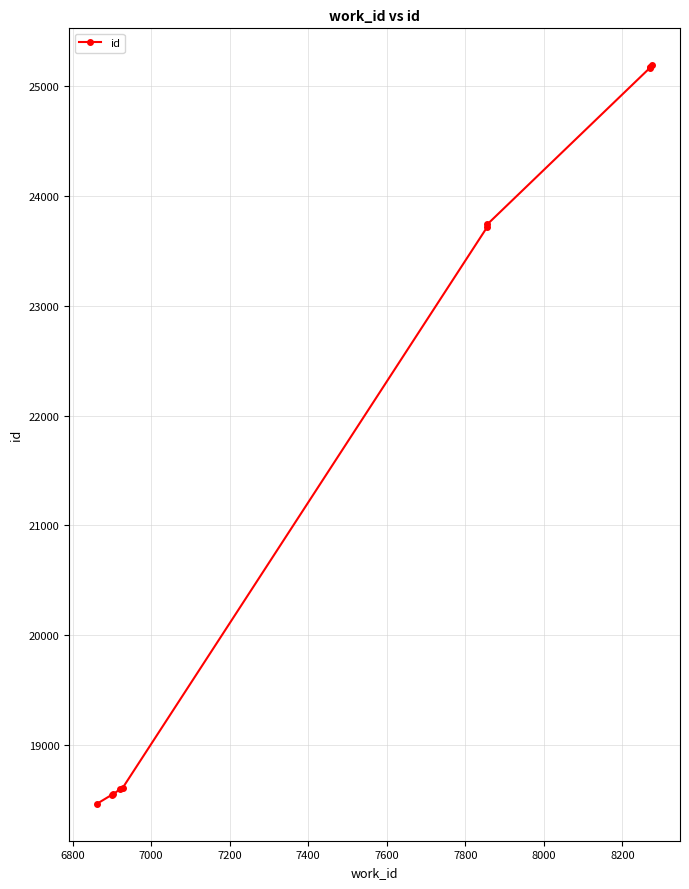

Is this an area chart (filled region under the line)?

No